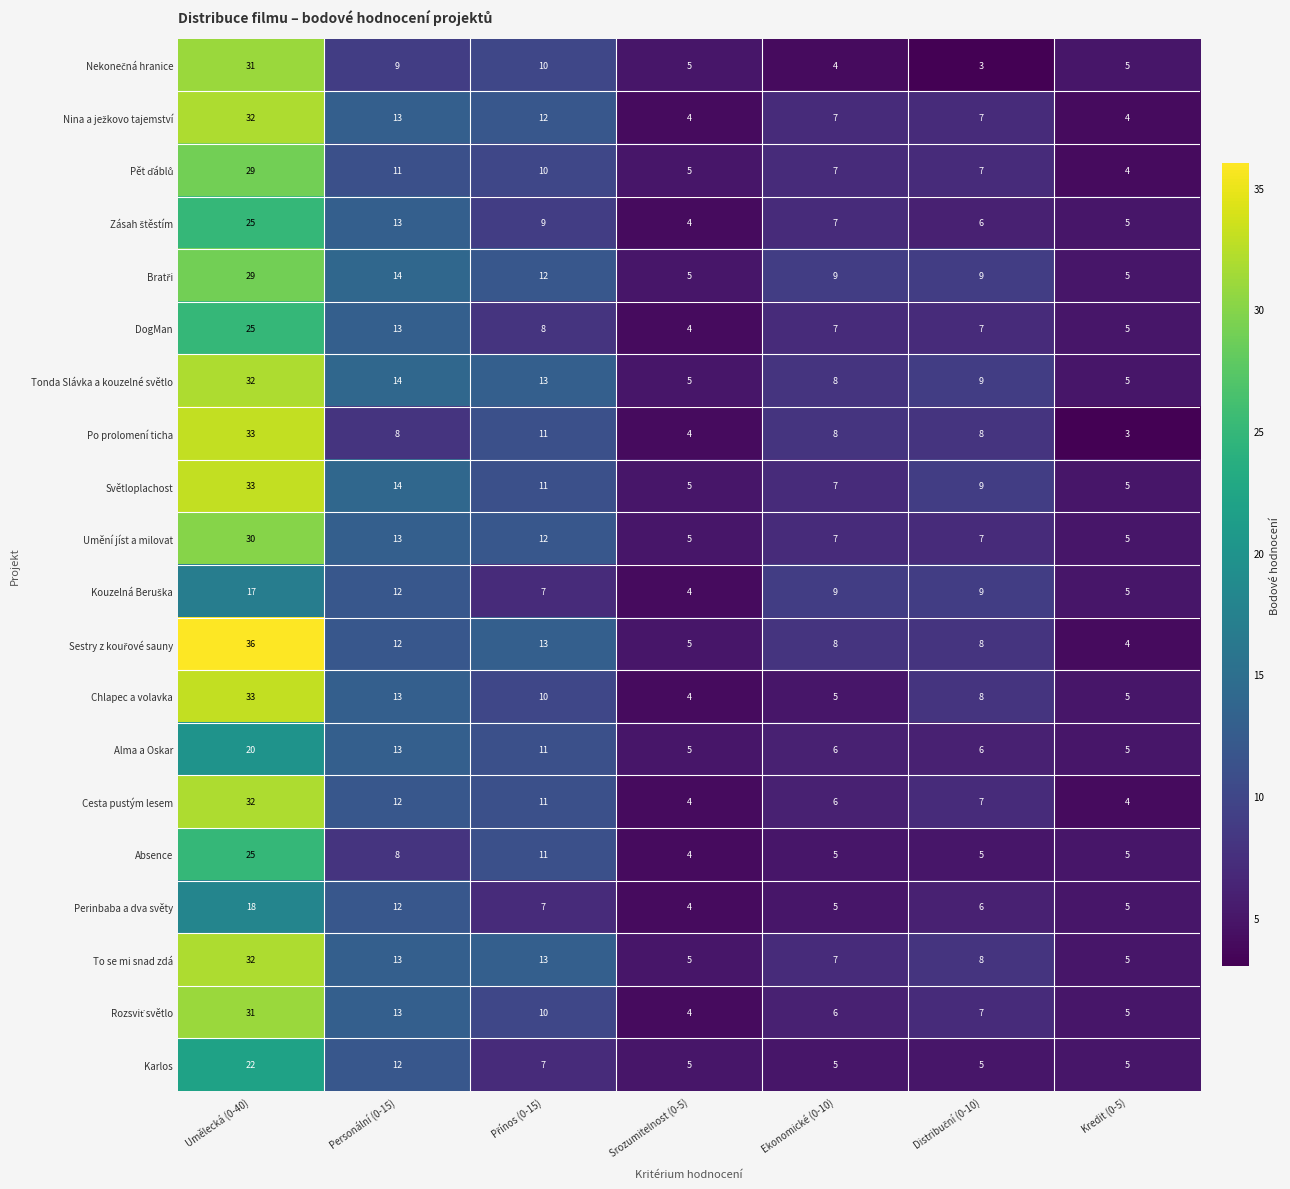

What is the total value across all series at Umělecká (0-40)?

565